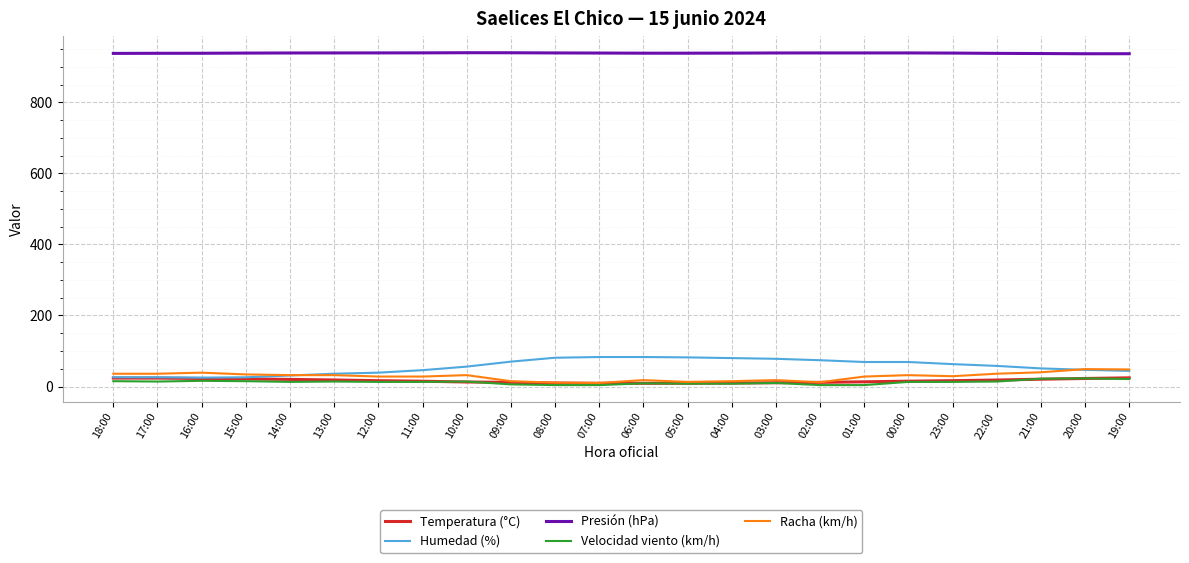

What is the difference between the Presión (hPa) values at 17:00 and 16:00?

0.1